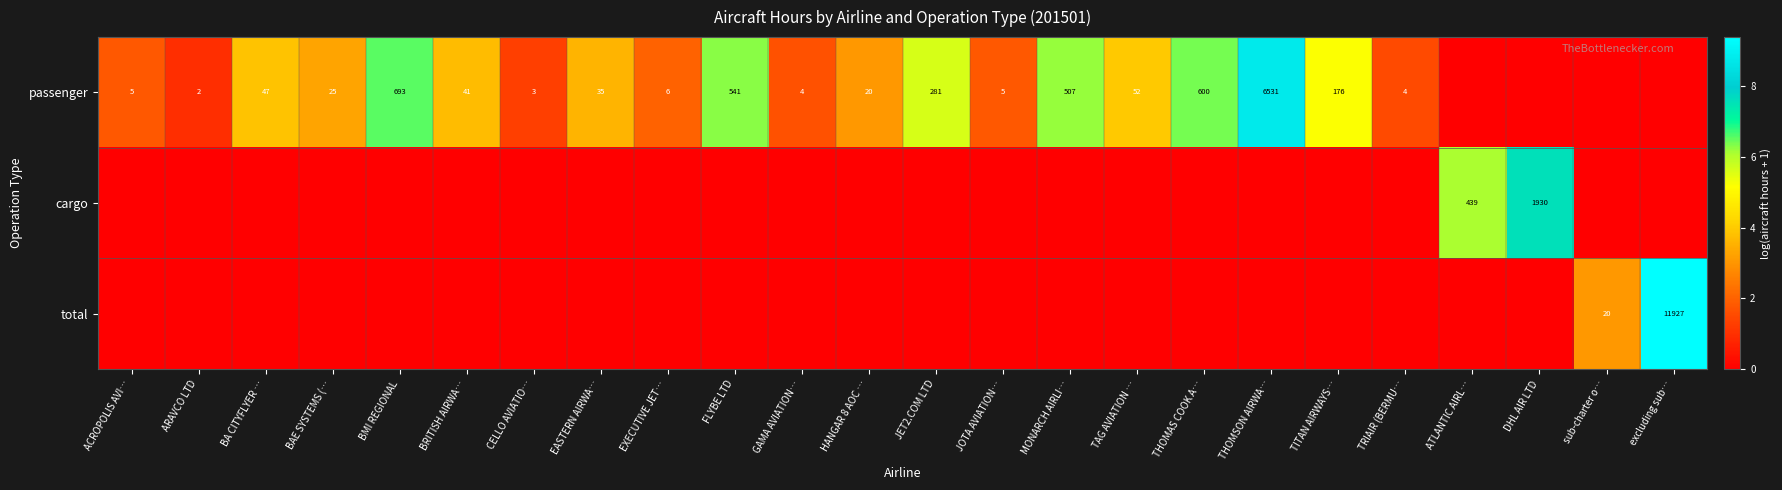

The passenger series shows 176 at JET2.COM LTD. True or false?

False